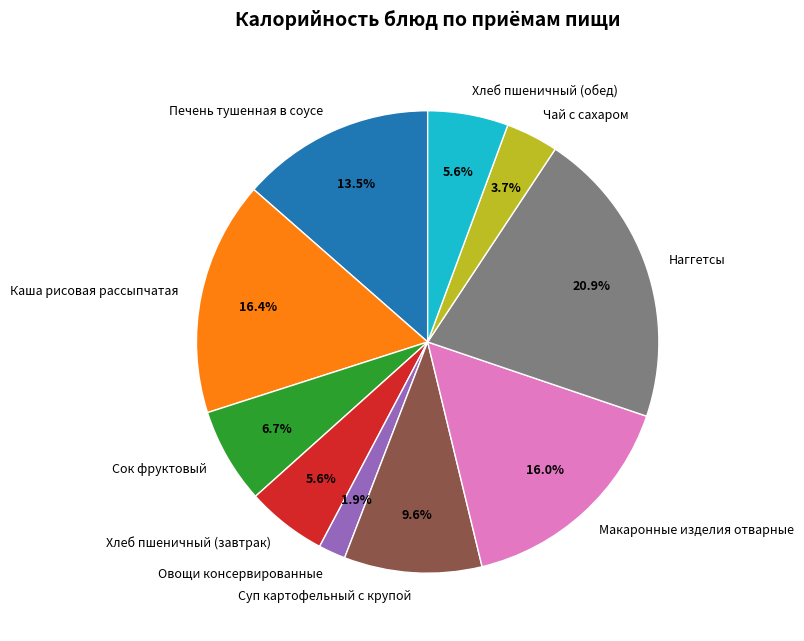

How many slices are in this pie chart?

10